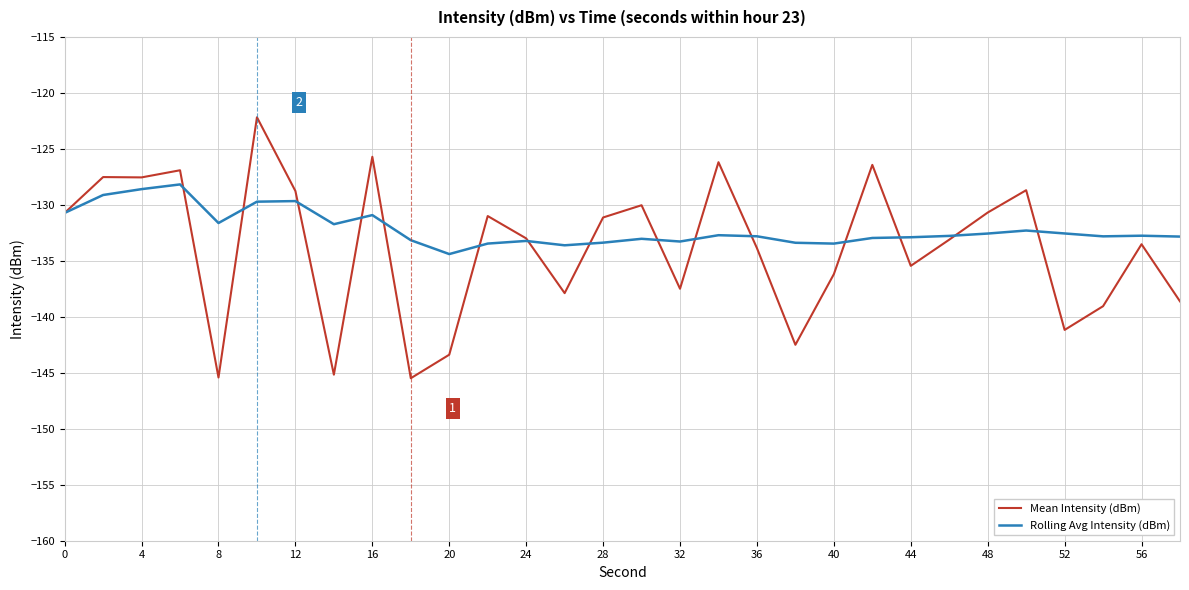

How many series are shown in this chart?

2